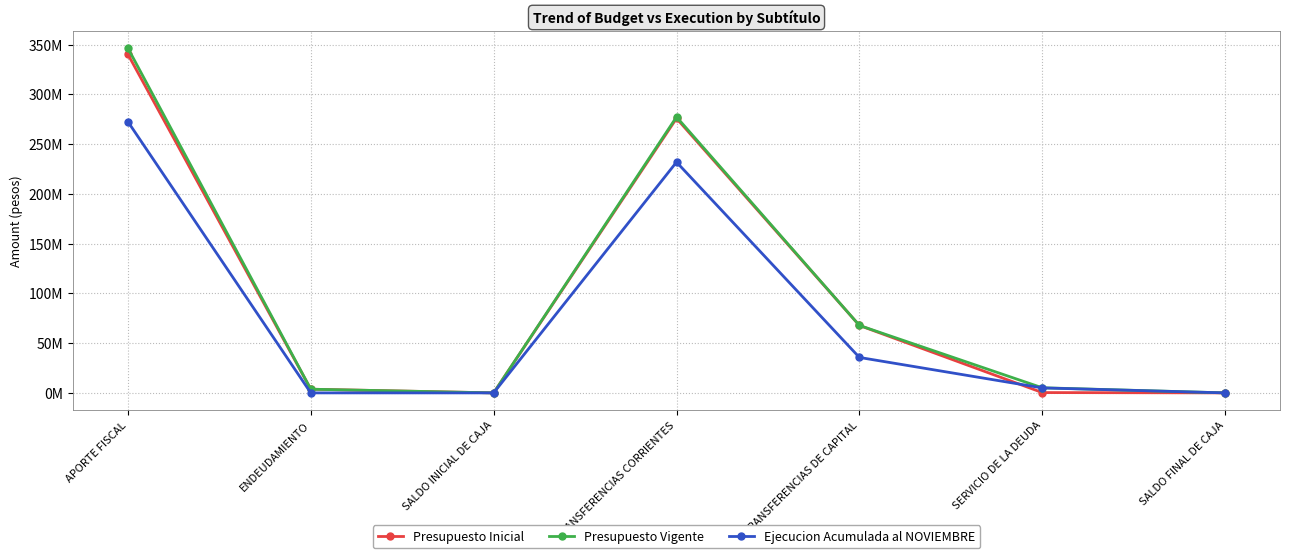

Rank the series by their maximum value, from lowest to highest.

Ejecucion Acumulada al NOVIEMBRE, Presupuesto Inicial, Presupuesto Vigente